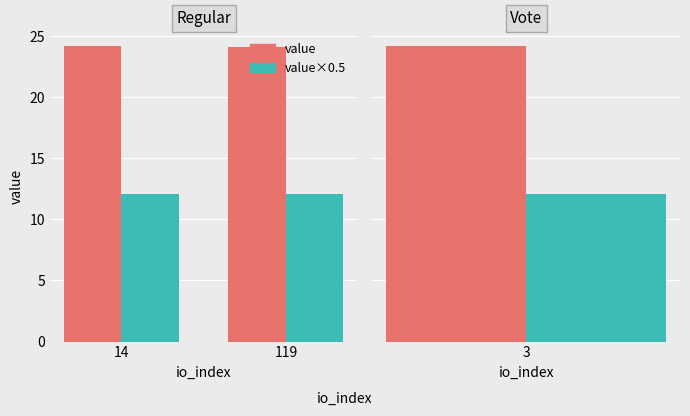

How many data points does each series have?

2